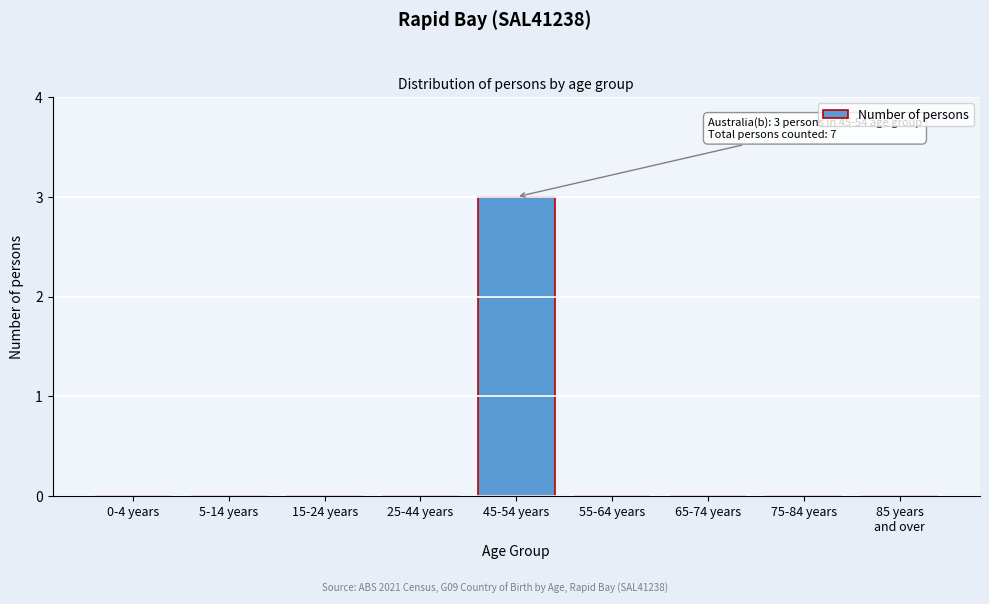

Which label corresponds to the largest value in the chart?

45-54 years